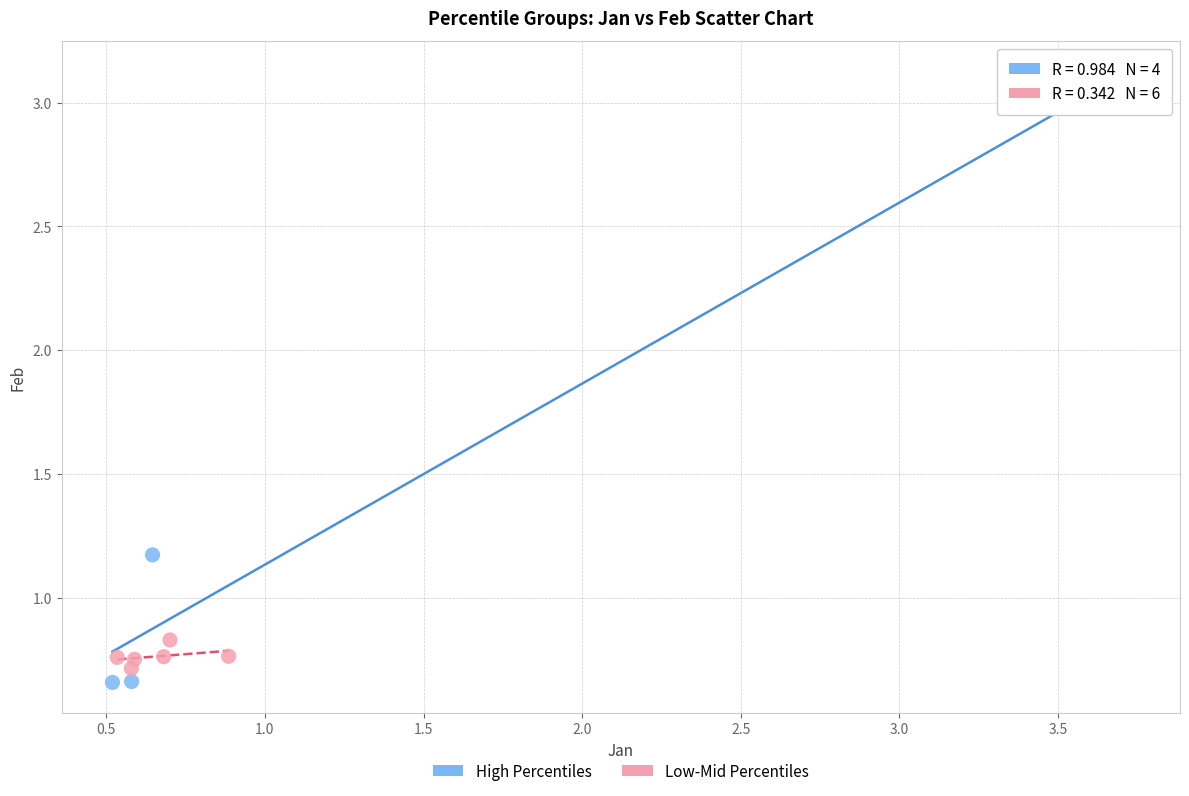

Which series has the largest Y range (max minus min)?

High Percentiles